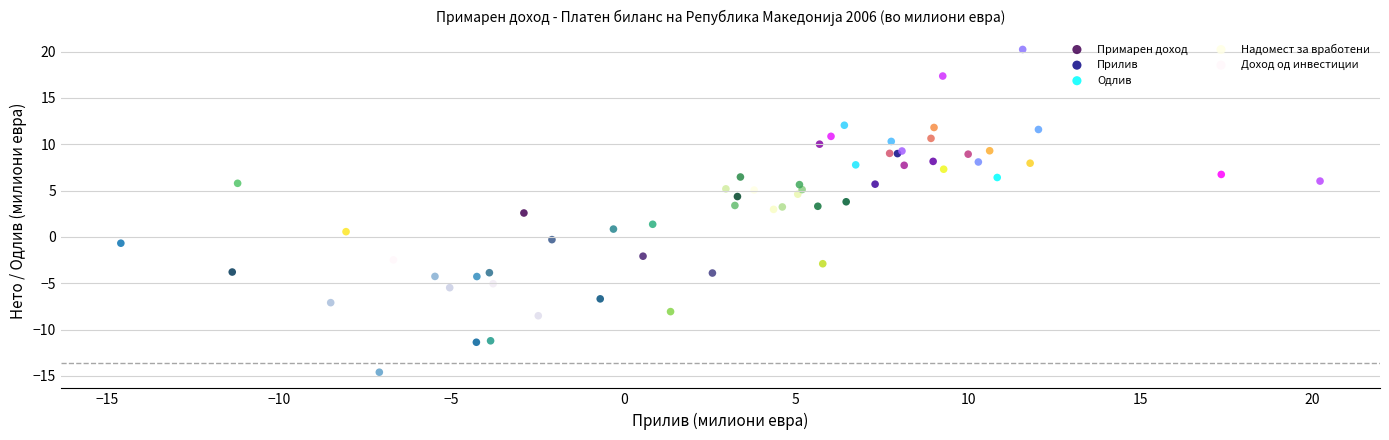

Which series reaches the minimum Y coordinate?

Доход од инвестиции